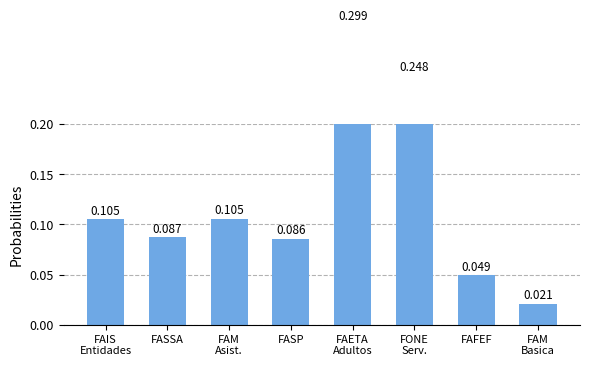

What is the value of the 1st bar from the left?

0.1